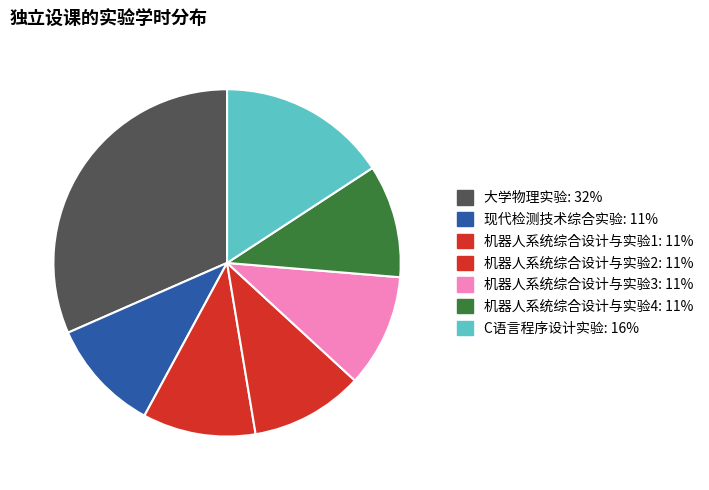

Between 现代检测技术综合实验 and 机器人系统综合设计与实验4, which is larger?

现代检测技术综合实验